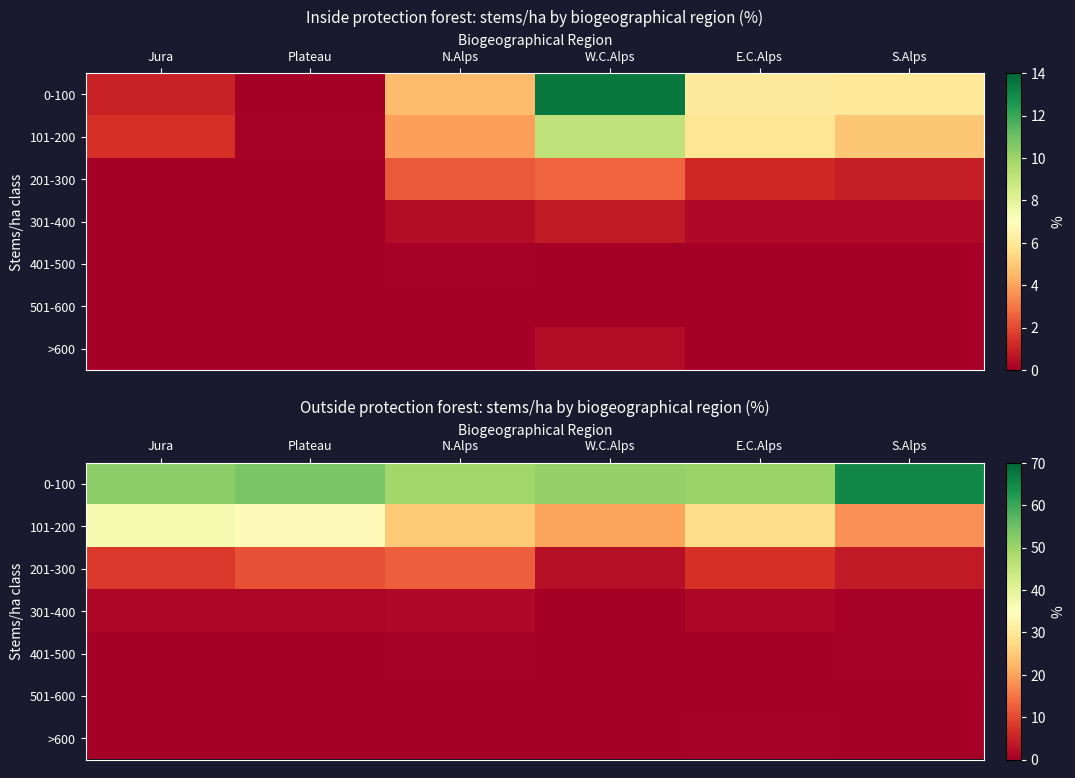

How many data points in 101-200 are less than 27?

3